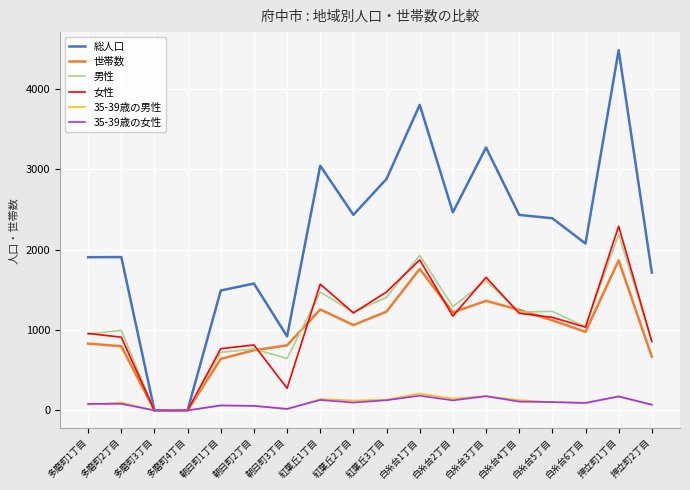

Which series has the widest spread of values?

総人口